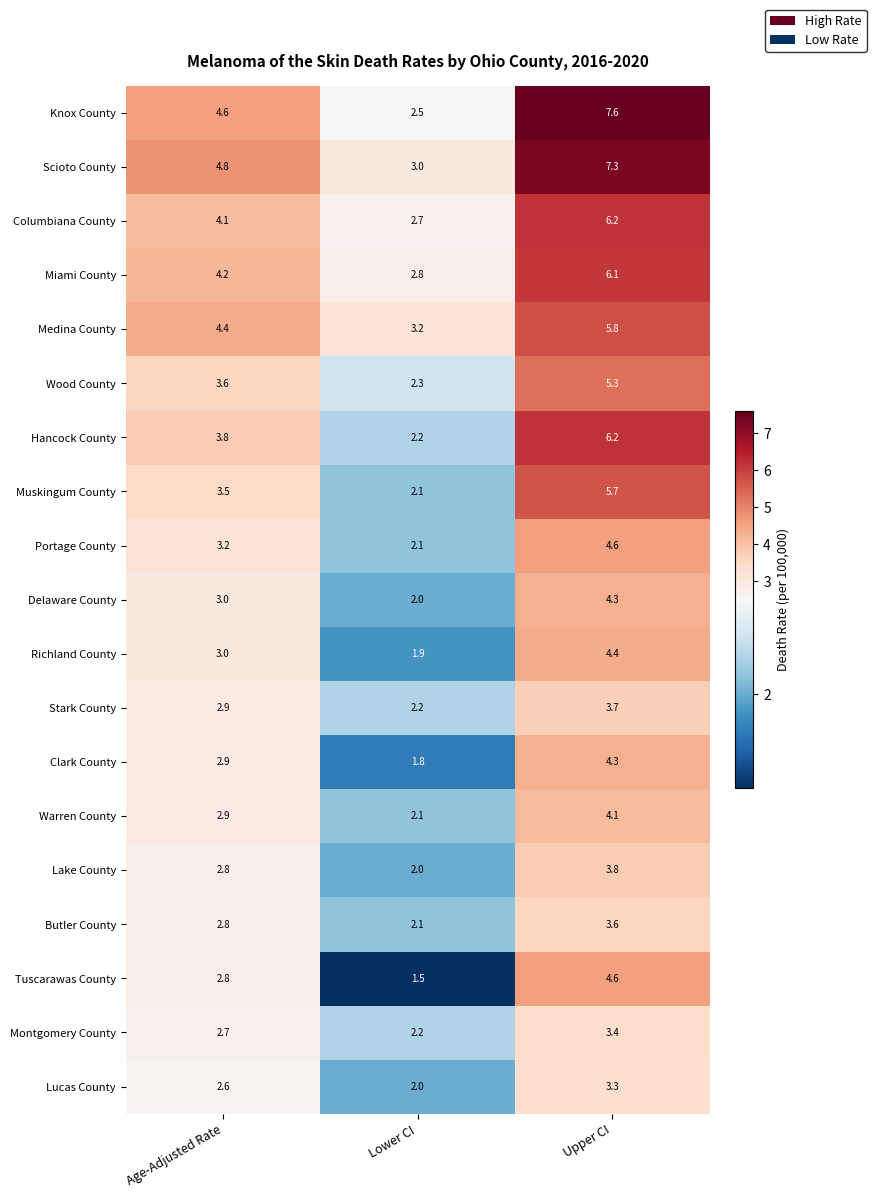

Between Age-Adjusted Rate and Lower CI, which series saw the biggest shift?

Knox County